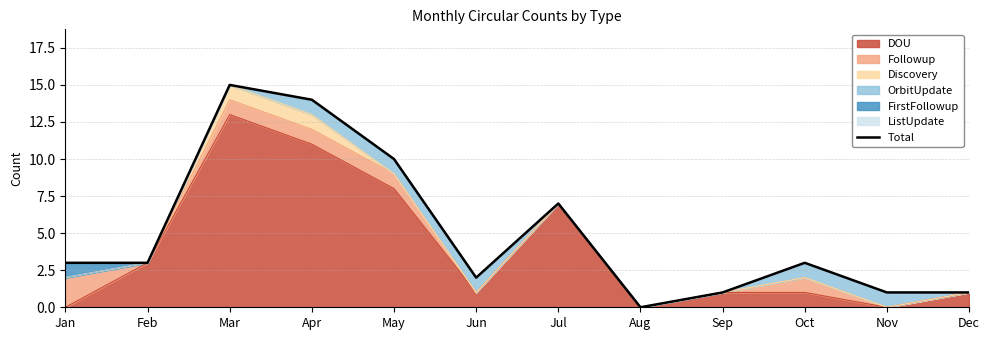

Reading right to left, list all the values displayed in this chart.

Dec=1	Nov=1	Oct=3	Sep=1	Aug=0	Jul=7	Jun=2	May=10	Apr=14	Mar=15	Feb=3	Jan=3